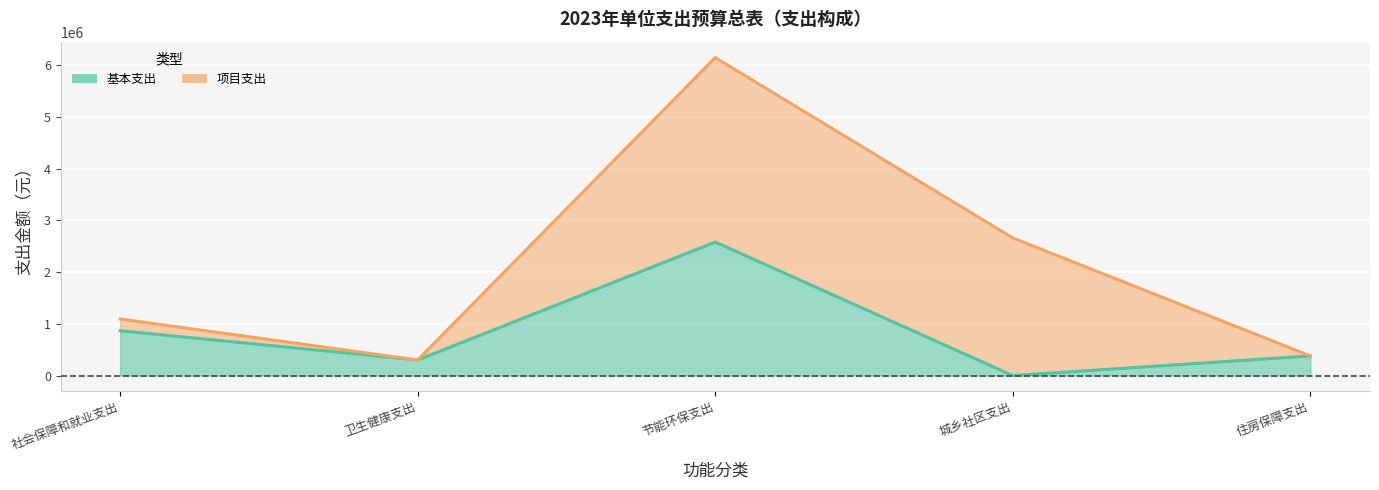

What is the difference between the values at 卫生健康支出 and 城乡社区支出?

300900